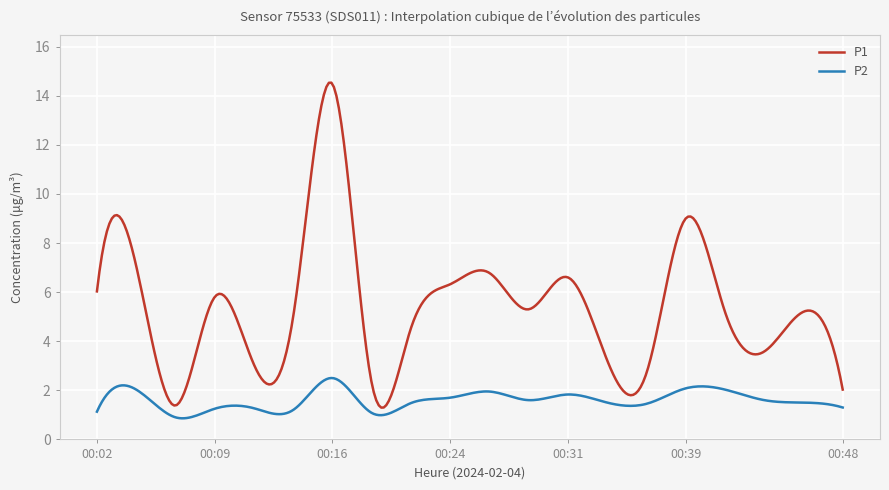

What are all the series names shown in the legend?

P1, P2